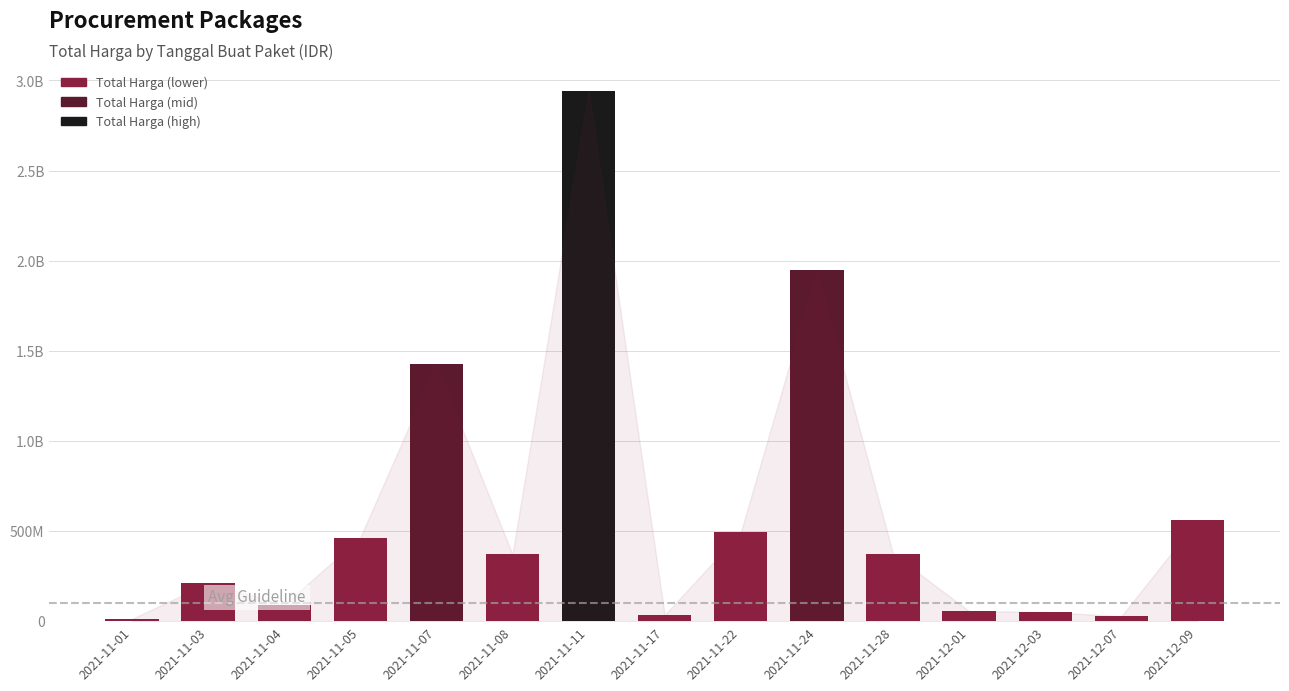

What is the sum of the values at 2021-12-01 and 2021-11-08?

426679600